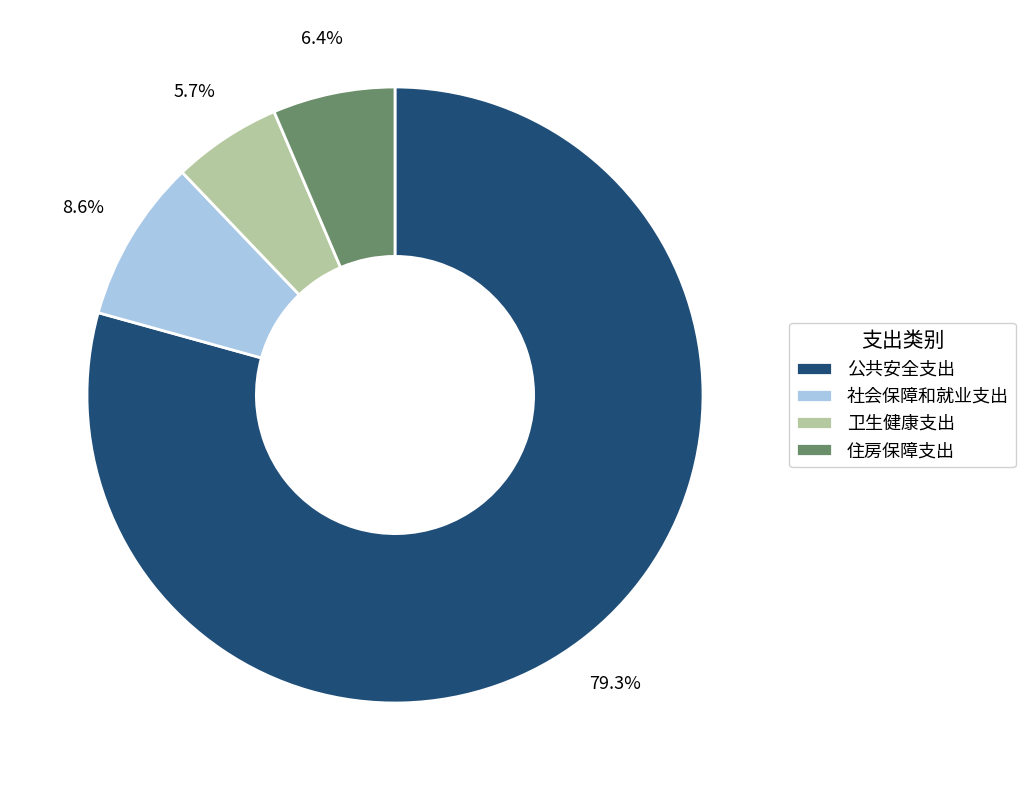

Does any single category account for the majority?

Yes